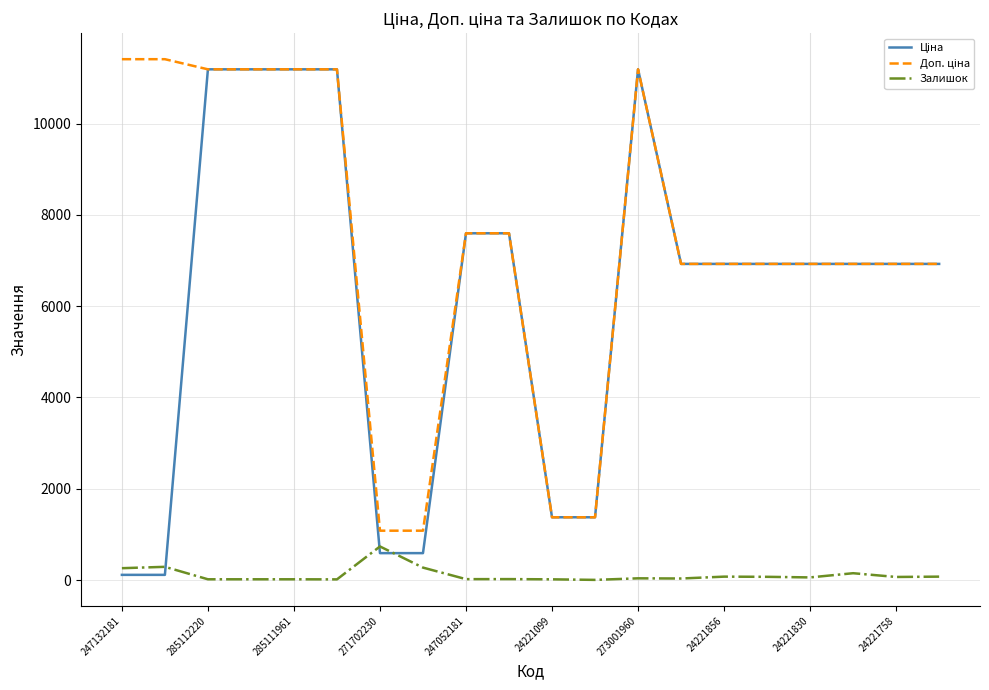

What is the maximum value shown in the chart?

11410.0